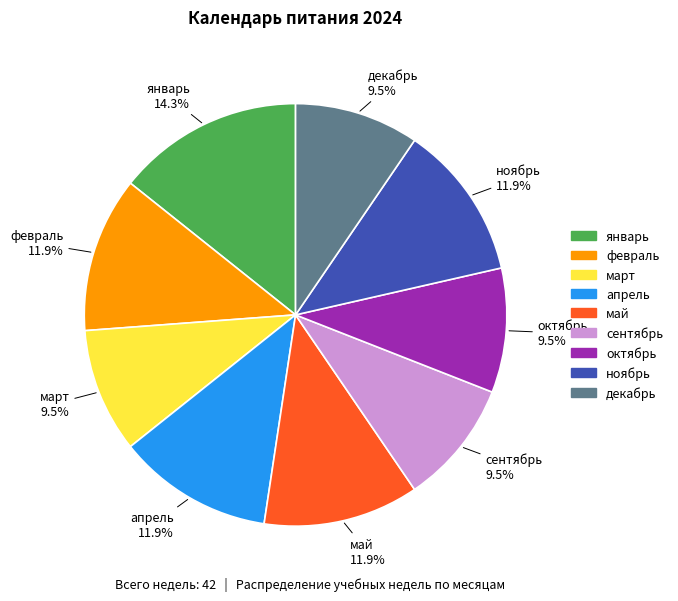

Count the number of slices in the pie.

9